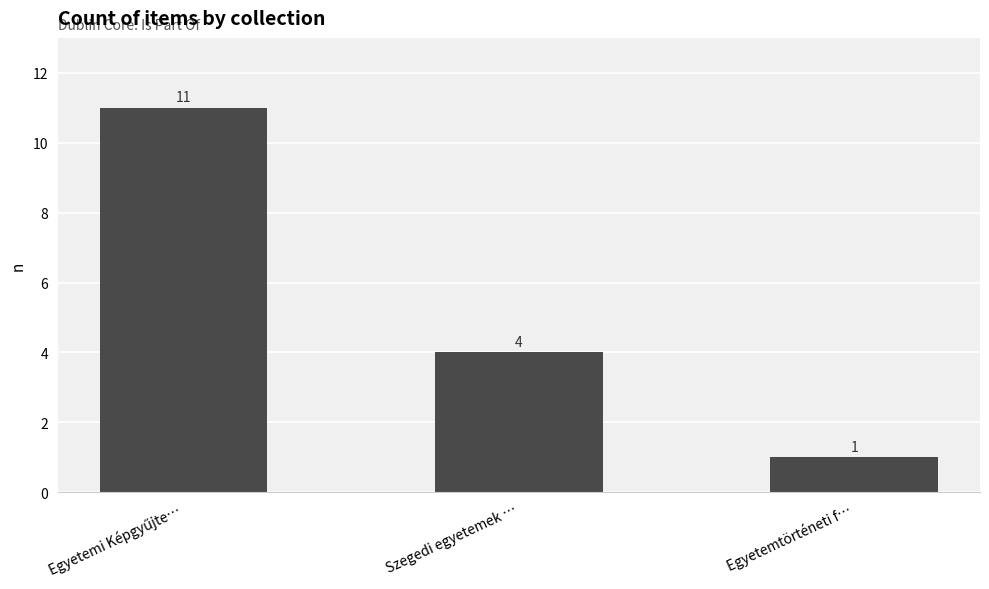

What is the change in value from Szegedi egyetemek … to Egyetemtörténeti f…?

-3